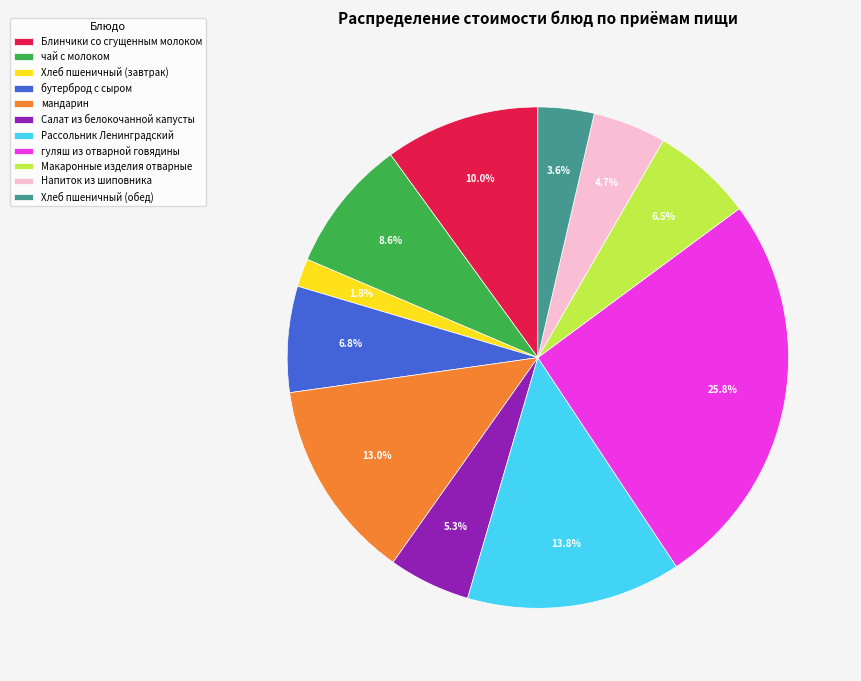

How much of the chart is everything except чай с молоком?

91.4%